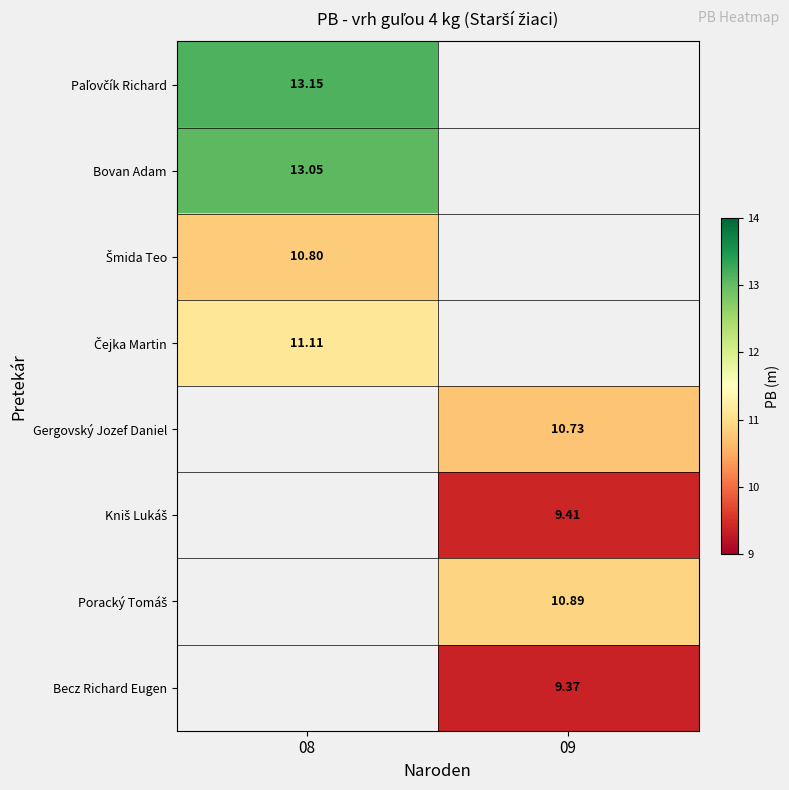

How many data points does each series have?

2